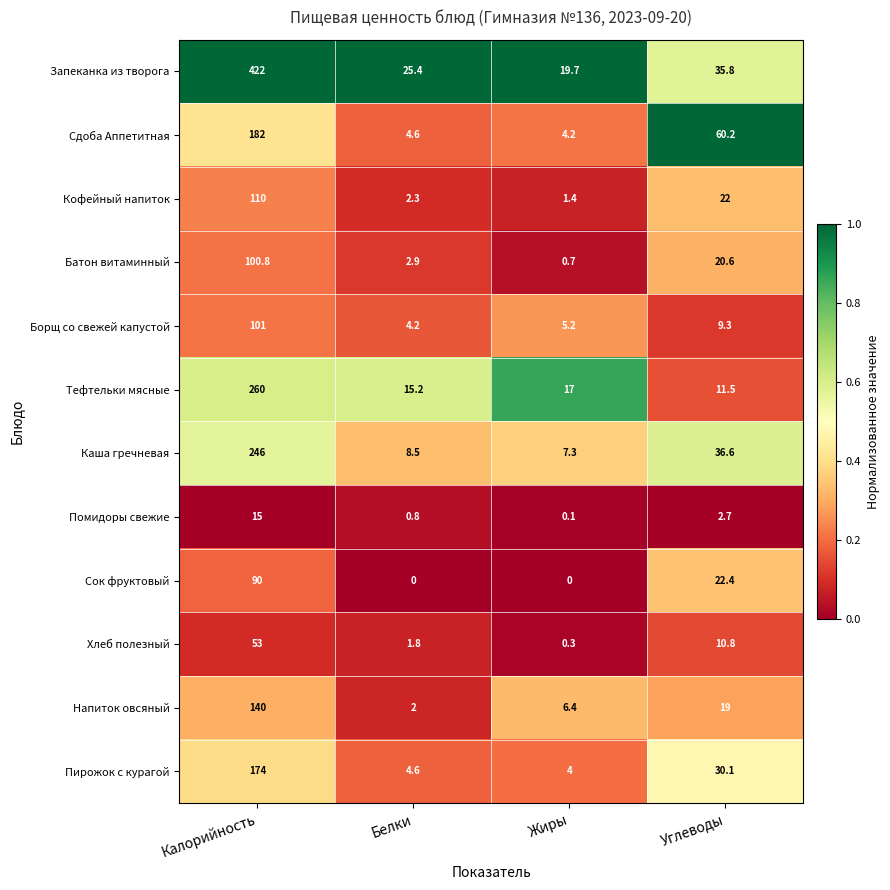

The value of Батон витаминный at Углеводы is 28.3. True or false?

False